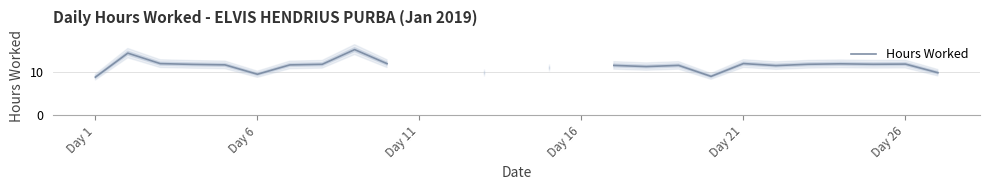

What is the difference between the maximum and minimum values?

6.3